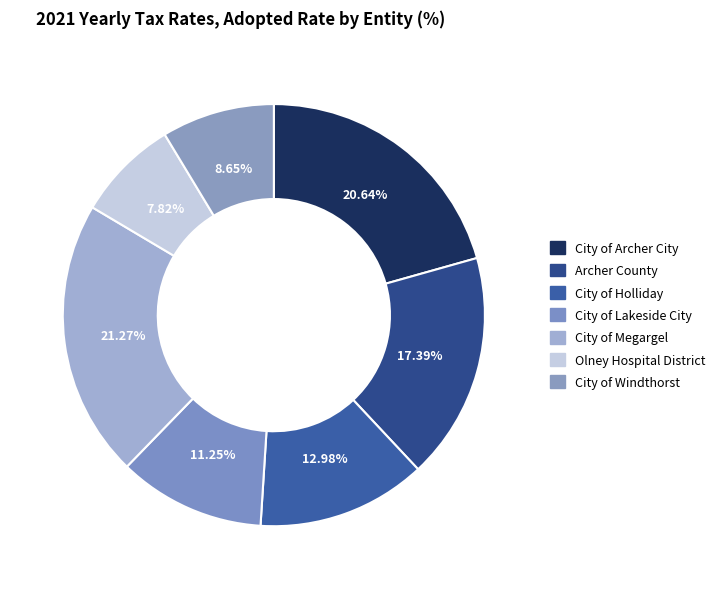

Count the number of slices in the pie.

7